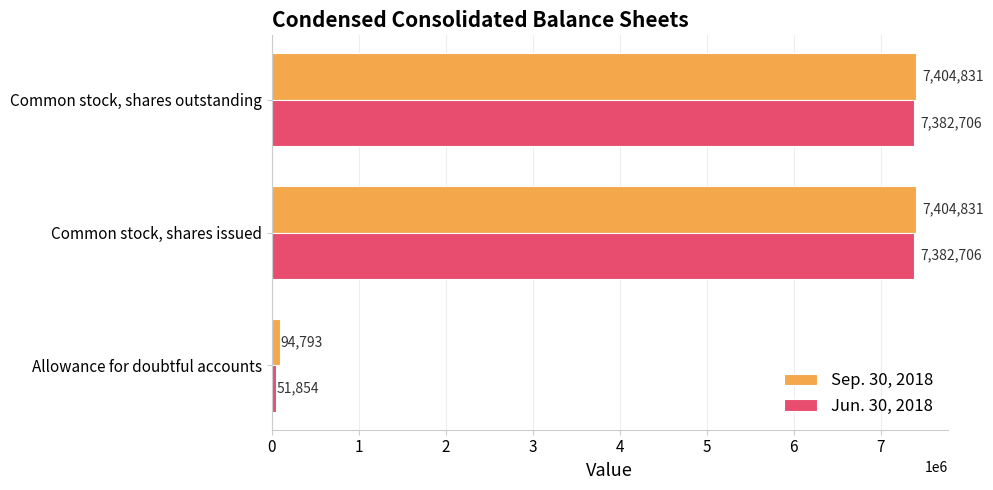

Rank the series by their maximum value, from highest to lowest.

Sep. 30, 2018, Jun. 30, 2018